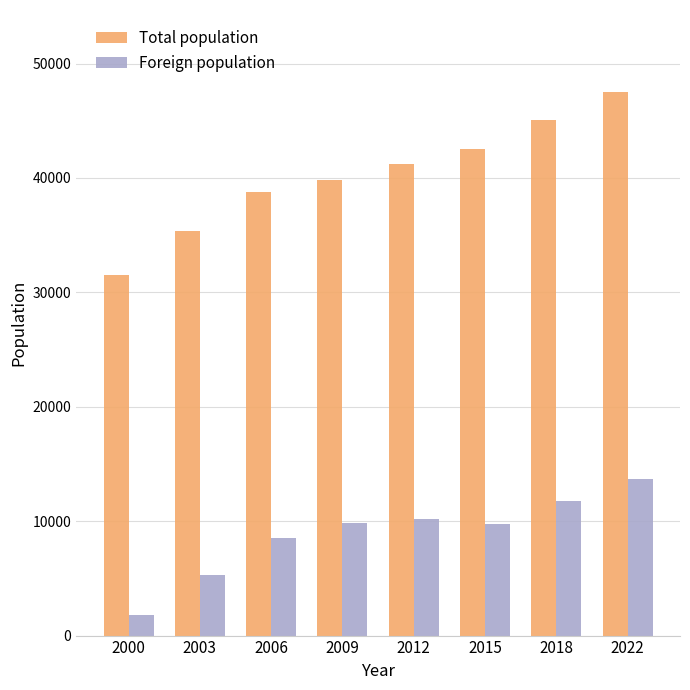

At which label does Foreign population reach its minimum?

2000